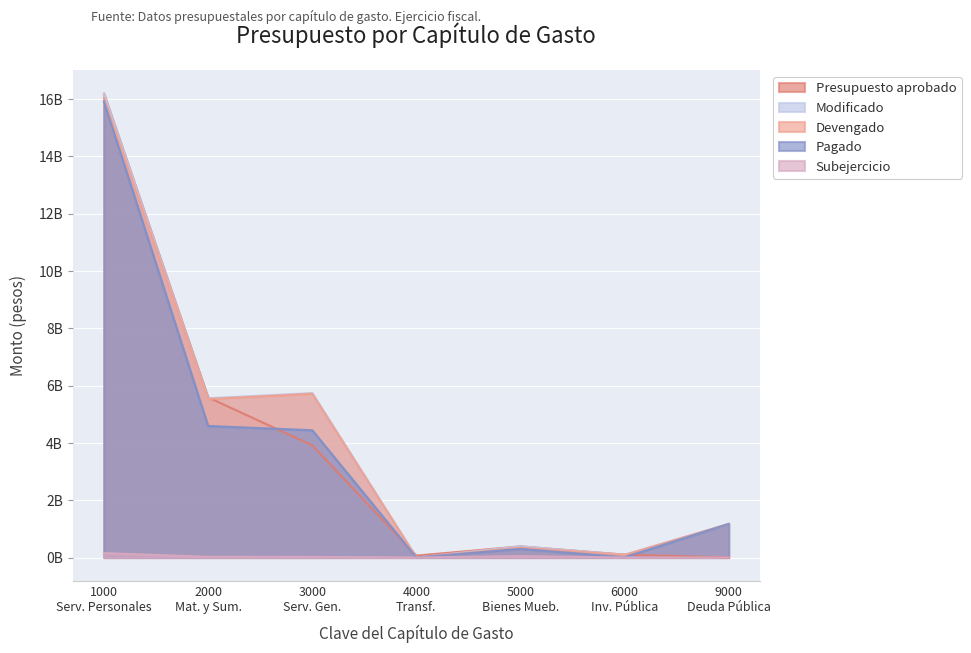

What are all the series names shown in the legend?

Presupuesto aprobado, Modificado, Devengado, Pagado, Subejercicio